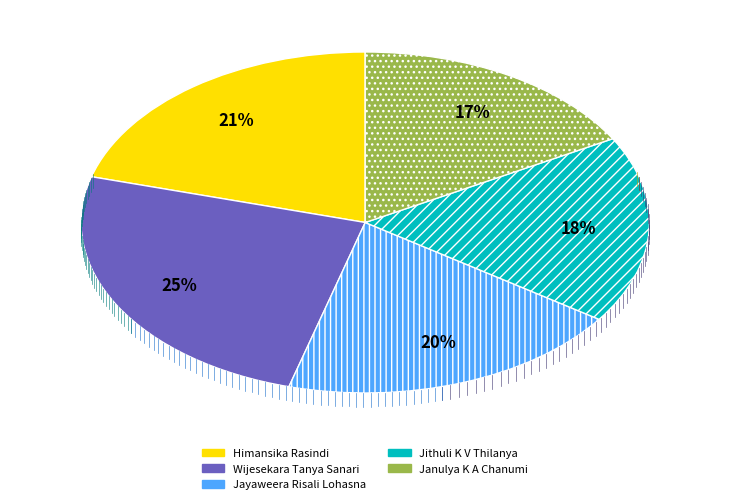

Which category has the biggest portion of the pie?

Wijesekara Tanya Sanari